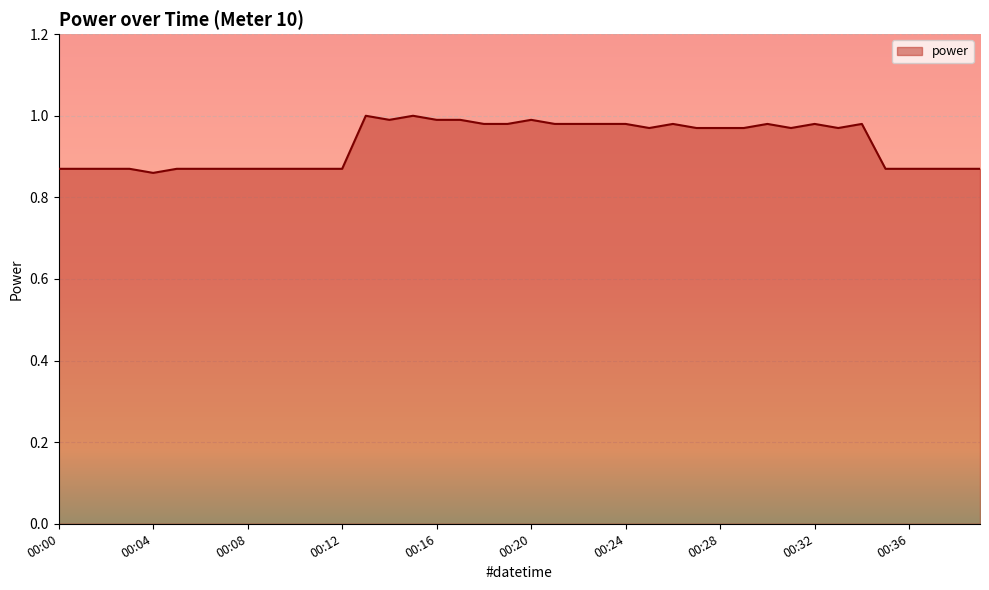

Which category has the lowest value across all series?

00:04